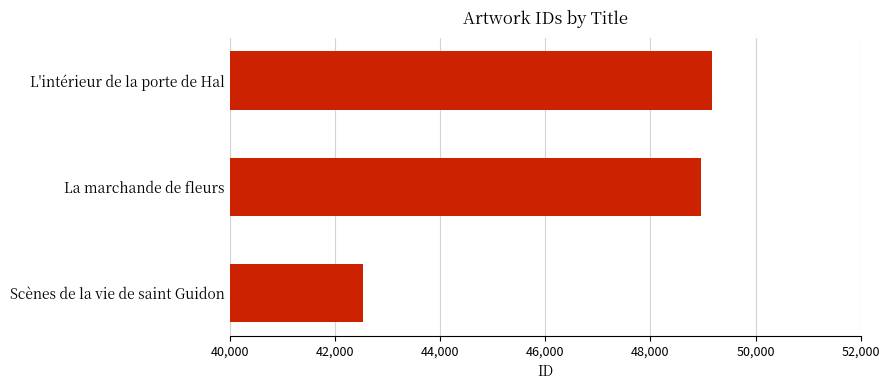

What is the smallest value displayed?

42530